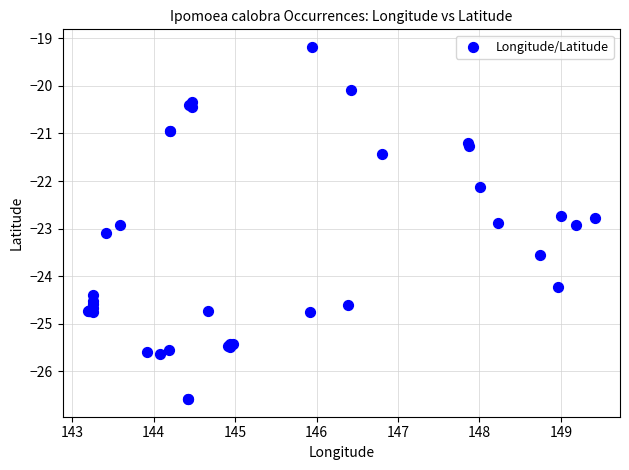

What Y value in the scatter plot is closest to -22?

-22.1